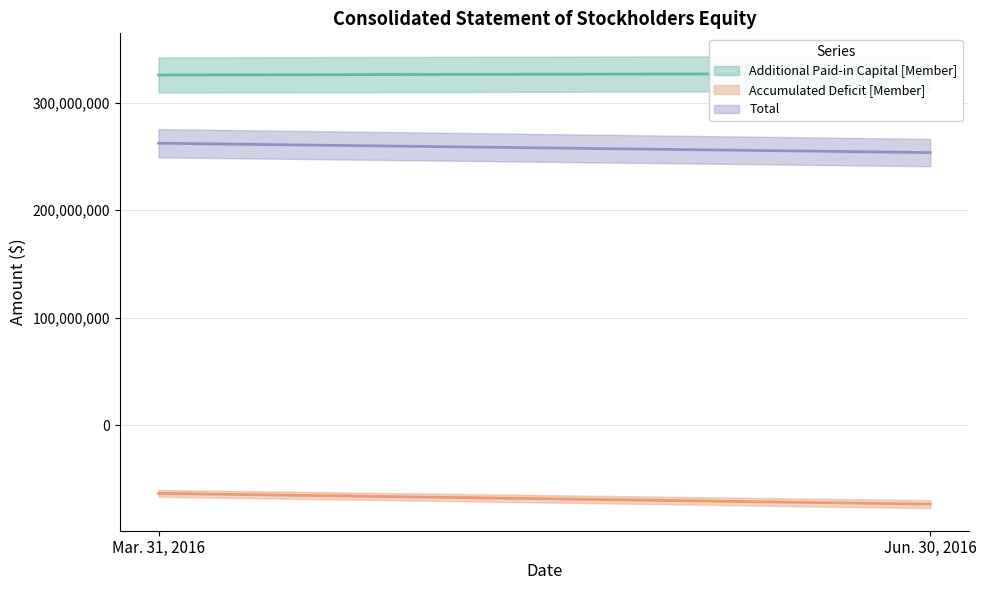

Is it true that Total equals 55612972 at Jun. 30, 2016?

False